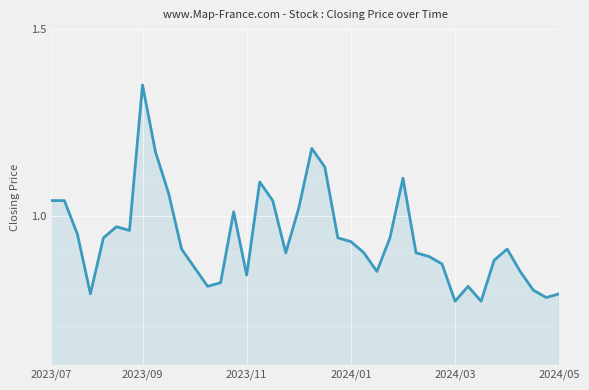

Which label corresponds to the largest value in the chart?

2023/09